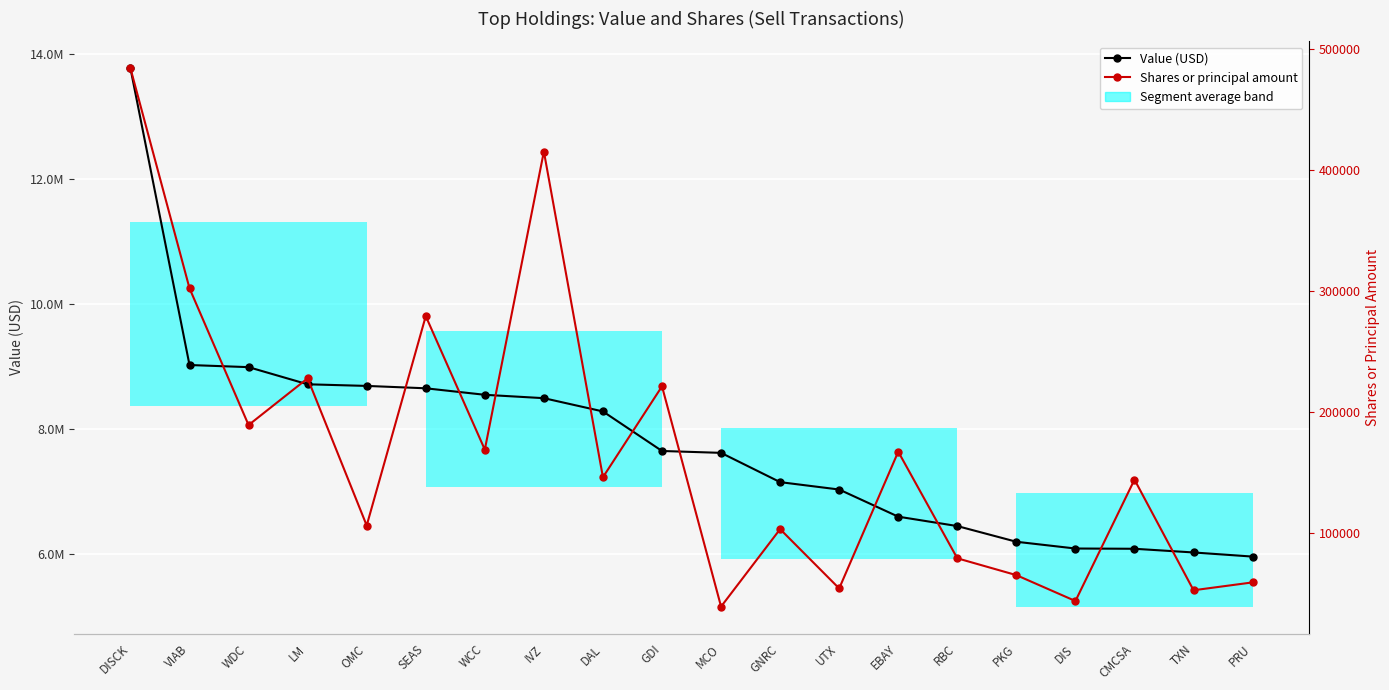

Which has a higher value, UTX or EBAY?

UTX